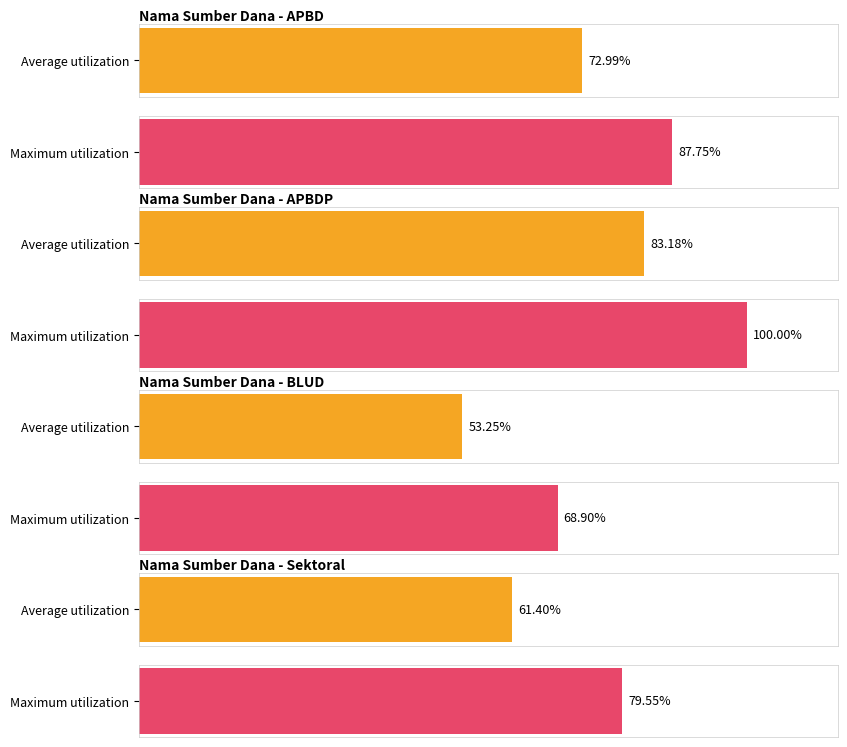

The value of Average utilization at APBDP is 1970257548. True or false?

False